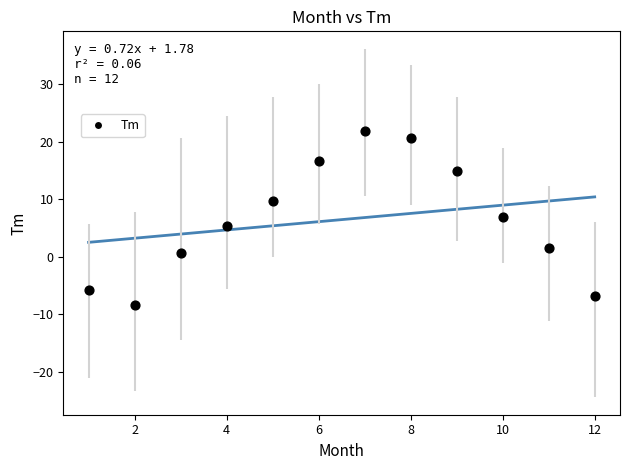

What is the range of Y values (max minus min)?

30.1